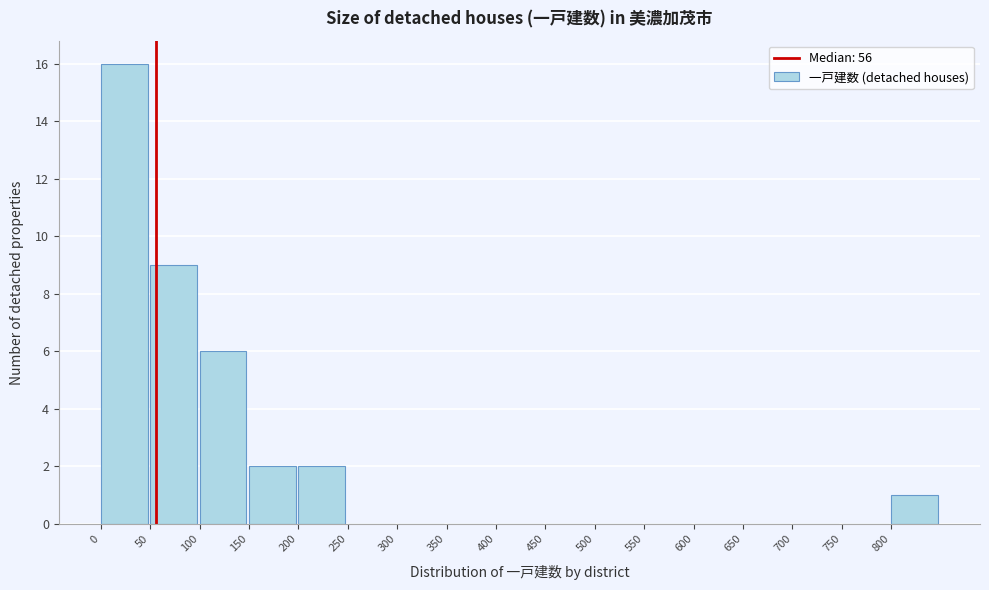

Which range on the x-axis has the tallest bar?

0 to 50